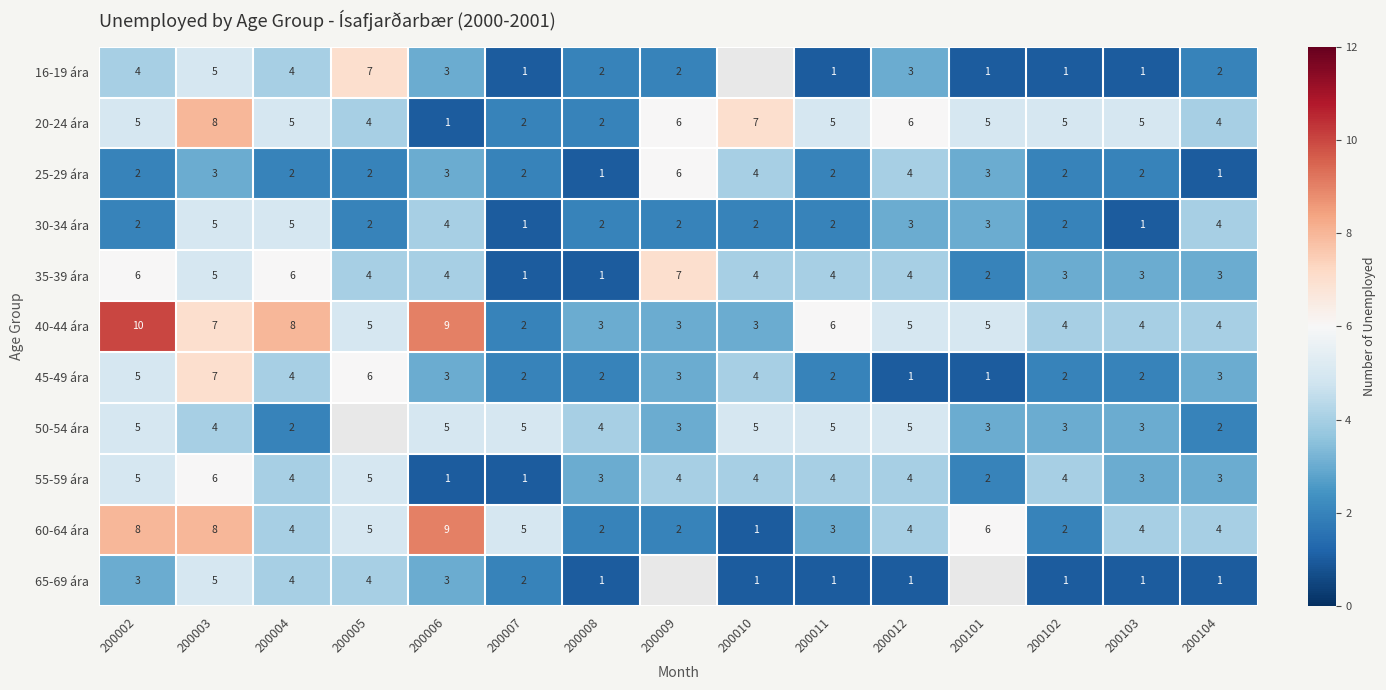

What is the sum of the 55-59 ára values at 200103 and 200006?

4